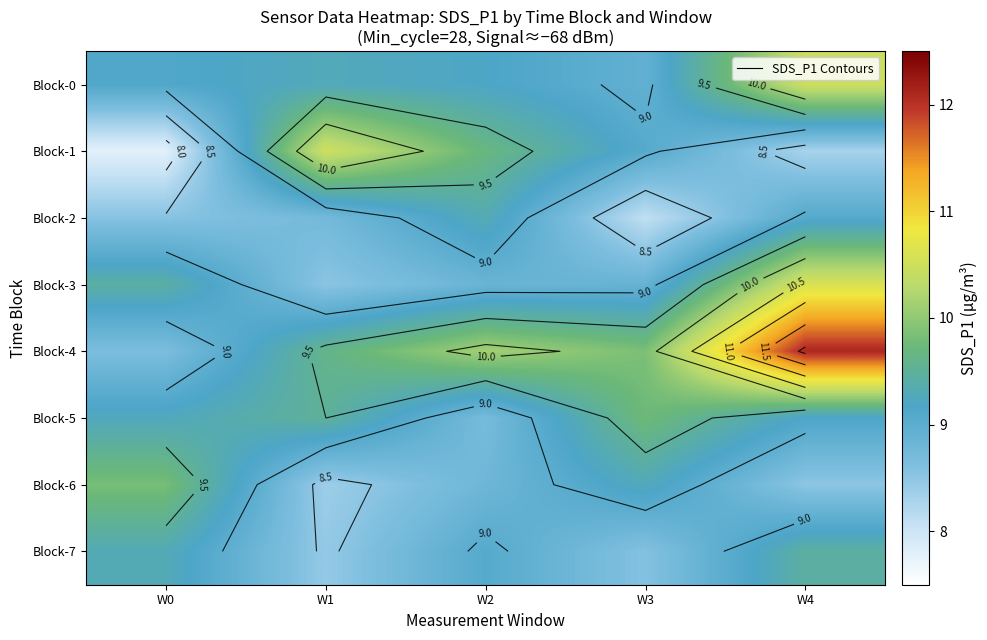

At which label is Block-4 closest to 10?

W2